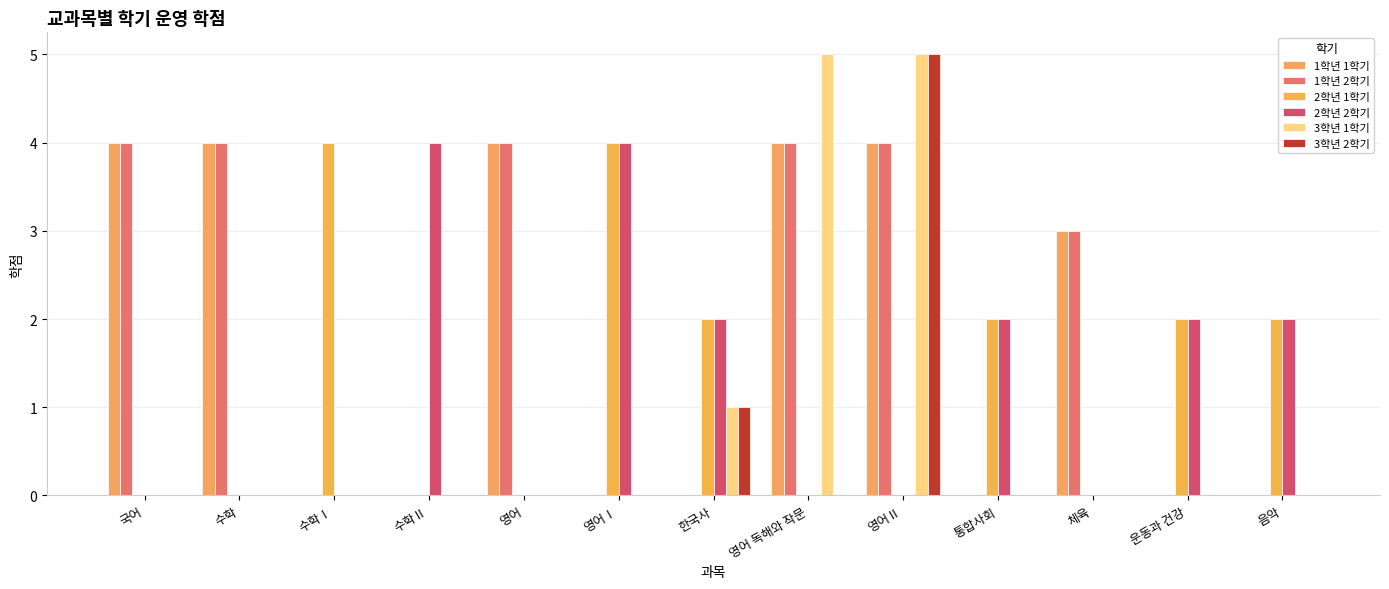

Reading left to right, transcribe all the data shown in this chart.

1학년 1학기: 4	4	0	0	4	0	0	4	4	0	3	0	0
1학년 2학기: 4	4	0	0	4	0	0	4	4	0	3	0	0
2학년 1학기: 0	0	4	0	0	4	2	0	0	2	0	2	2
2학년 2학기: 0	0	0	4	0	4	2	0	0	2	0	2	2
3학년 1학기: 0	0	0	0	0	0	1	5	5	0	0	0	0
3학년 2학기: 0	0	0	0	0	0	1	0	5	0	0	0	0